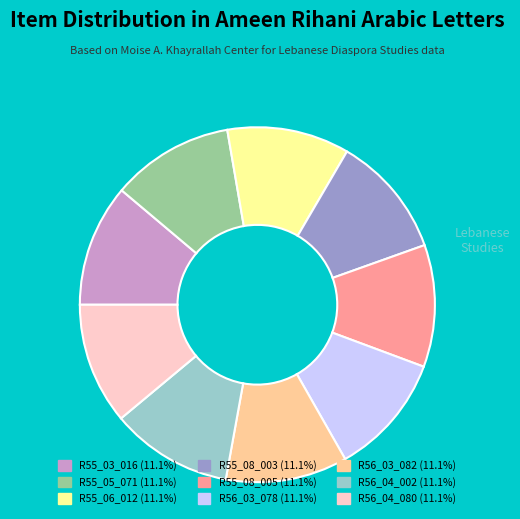

Is there any slice that represents more than half of the pie?

No